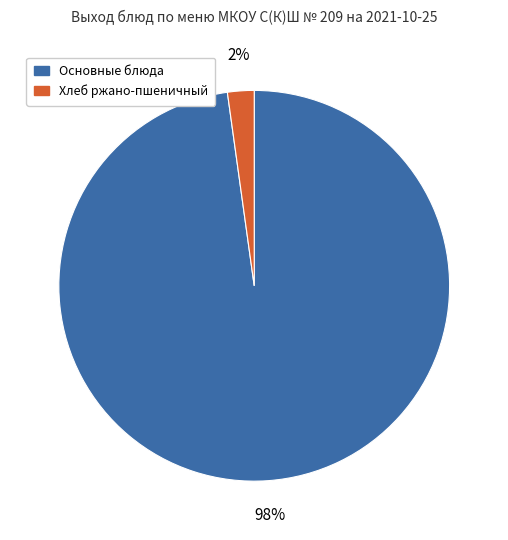

Between Основные блюда and Хлеб ржано-пшеничный, which is larger?

Основные блюда